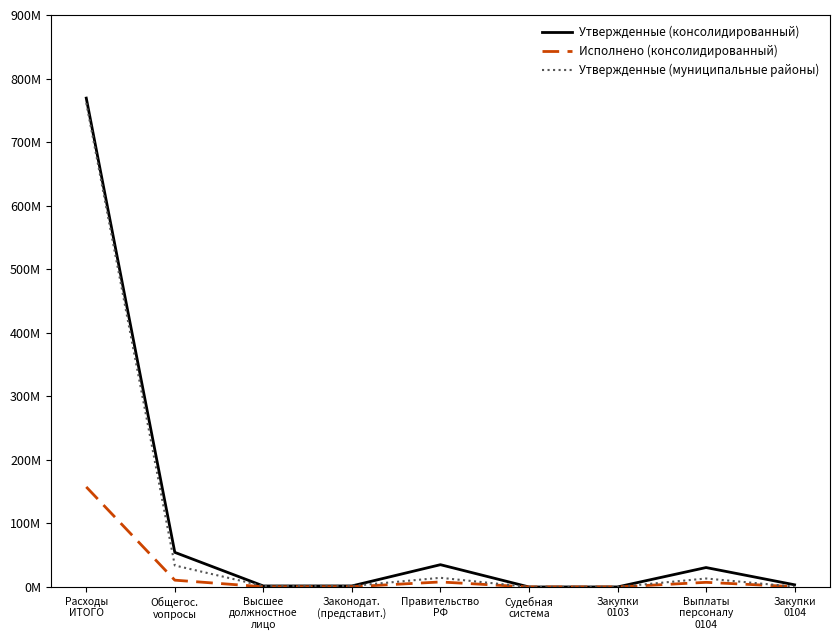

Reading right to left, what are all the values shown in this chart?

Утвержденные (консолидированный): 3424630.9	30567688.0	52000.0	1000.0	35054648.9	1611000.0	1577308.0	54464403.9	769230171.1
Исполнено (консолидированный): 492855.0	7295994.4	0.0	0.0	7885786.5	434621.0	361354.0	10702684.5	157397057.4
Утвержденные (муниципальные районы): 432350.7	13318114.0	52000.0	1000.0	14432085.7	1611000.0	1577308.0	33841840.7	761476019.1